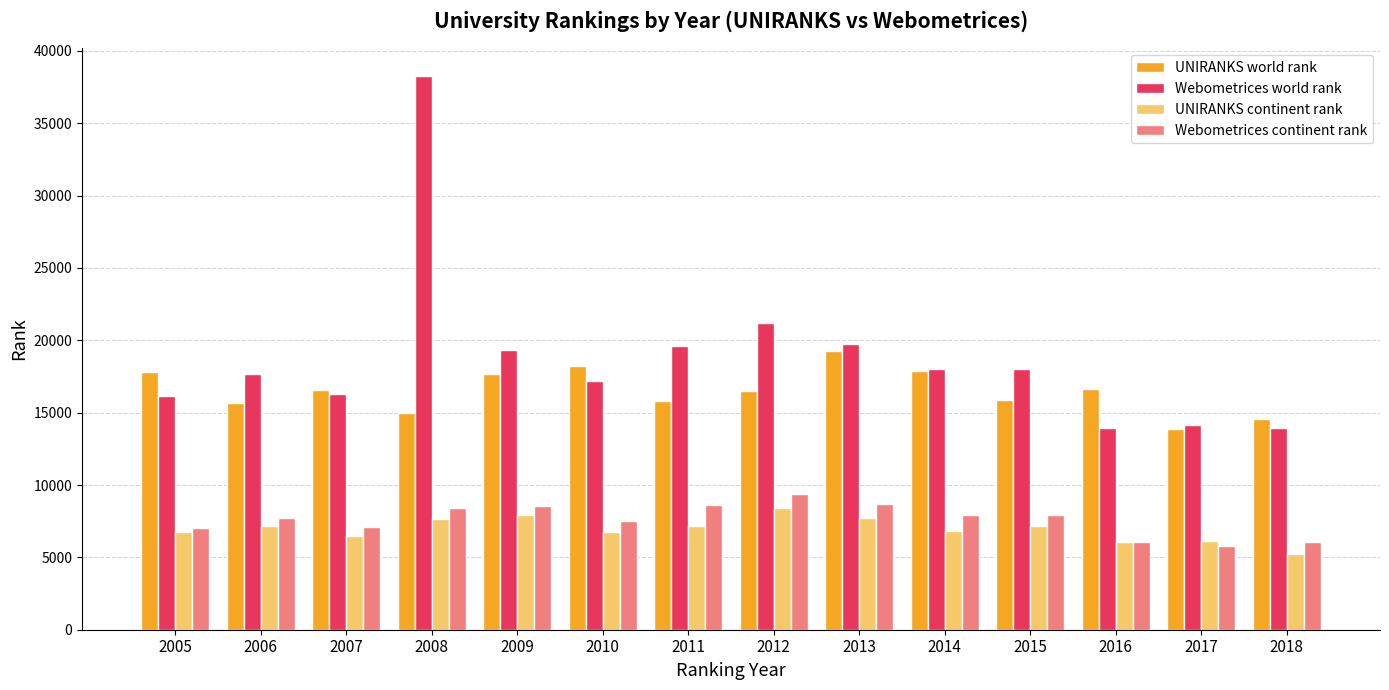

What is the minimum value shown in the chart?

5235